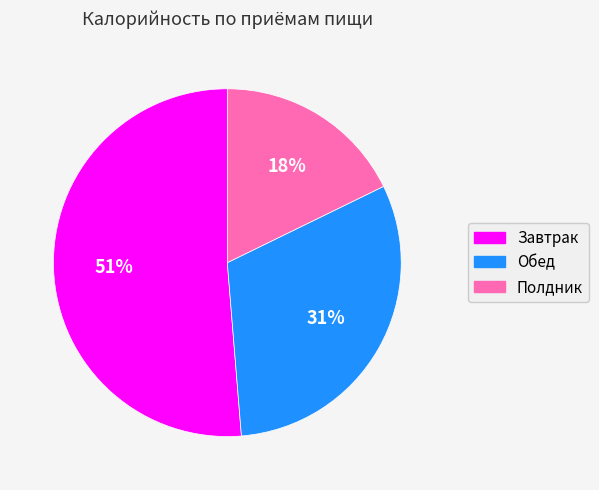

Combined, do Обед and Завтрак account for over 50%?

Yes